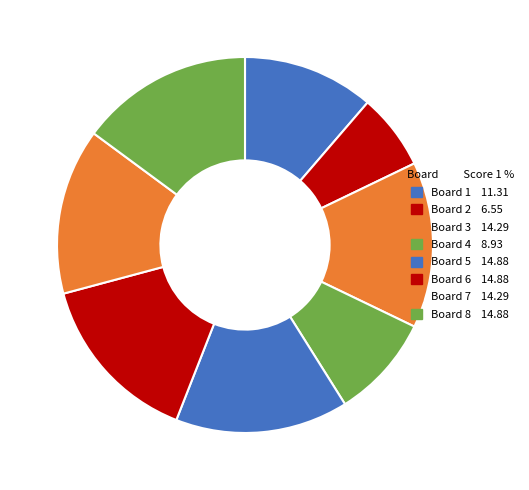

Does any single category account for the majority?

No